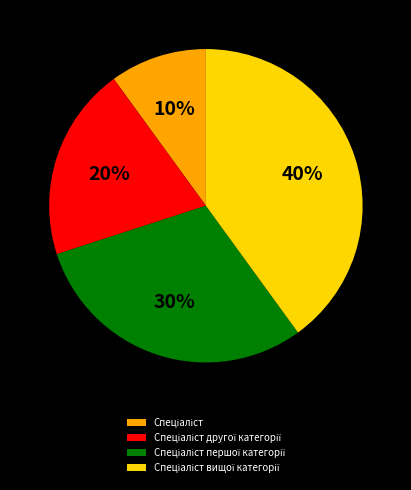

To the nearest percent, what is the average slice percentage?

25%